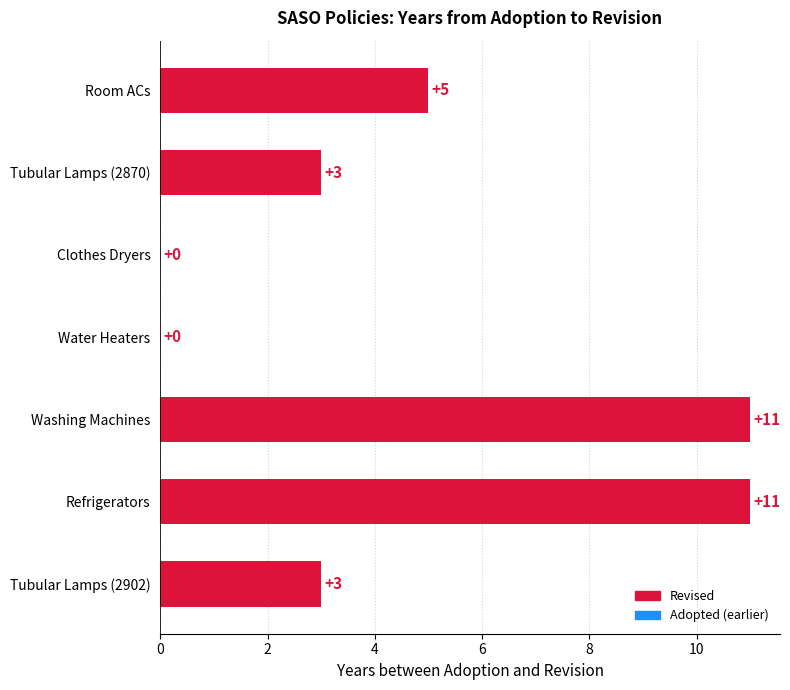

What is the sum of the values at Washing Machines and Clothes Dryers?

11